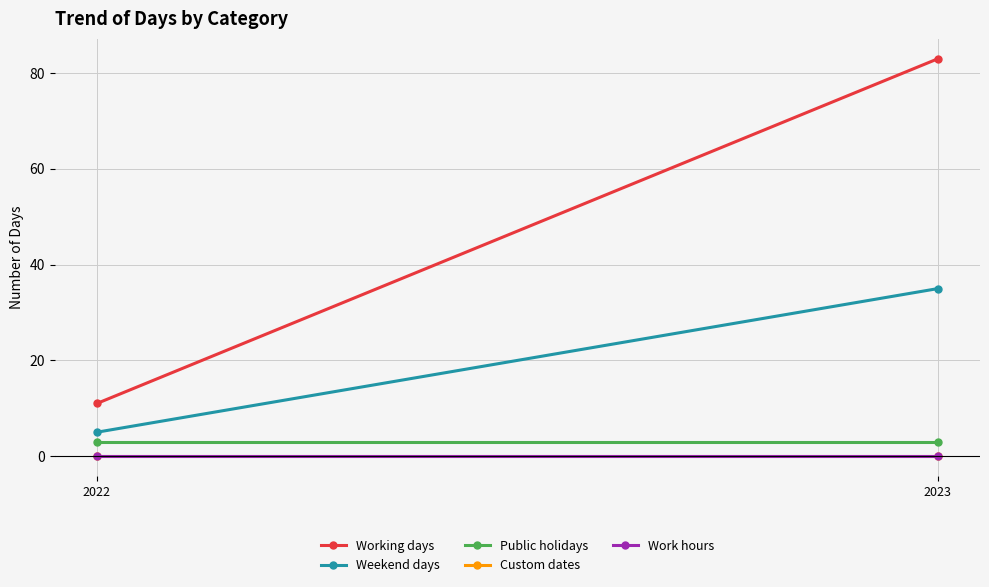

At which category is the sum across all series the highest?

2023